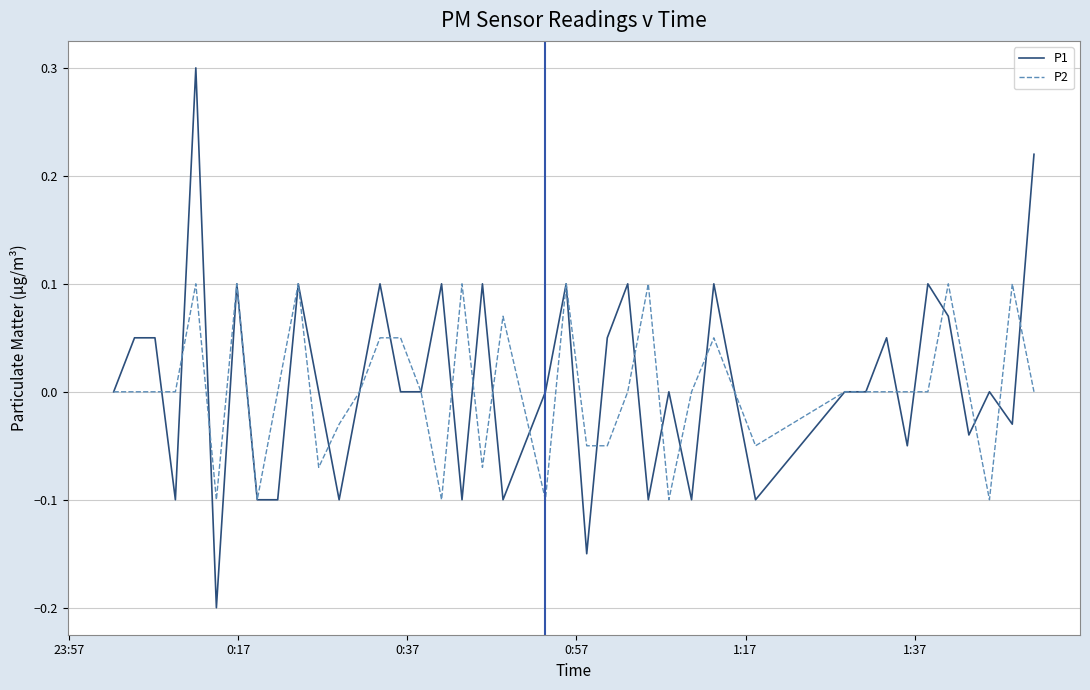

List the series in order of their peak value, highest first.

P1, P2